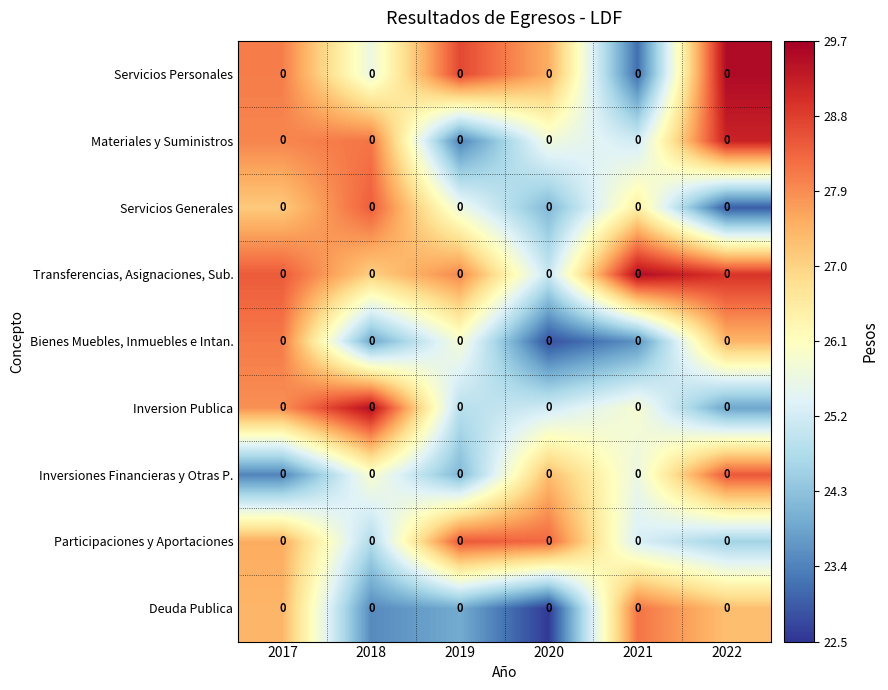

At which category does the chart reach its minimum across all series?

2020